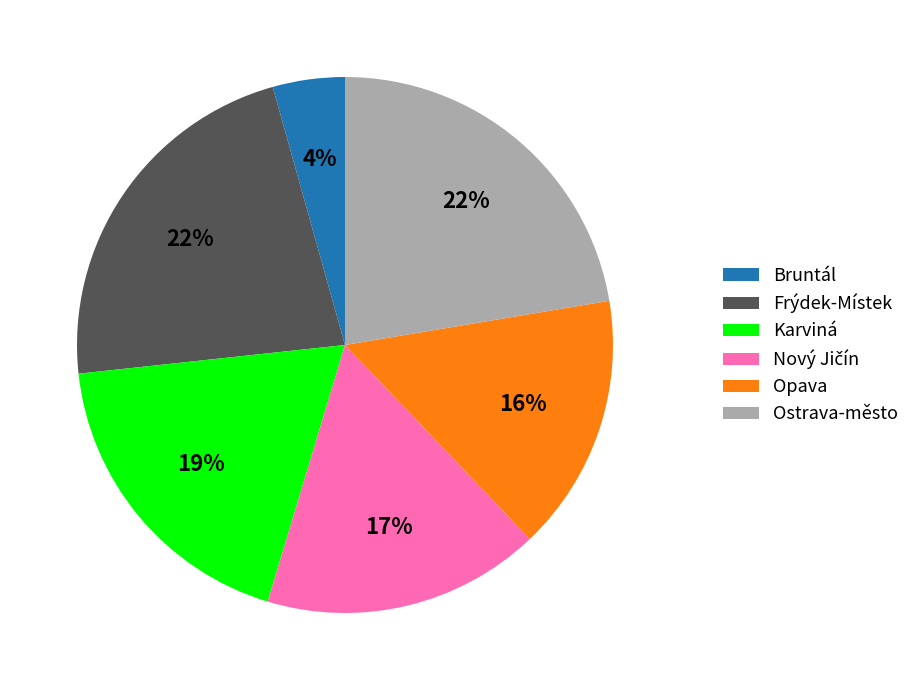

The Frýdek-Místek slice represents 39% of the pie. True or false?

False